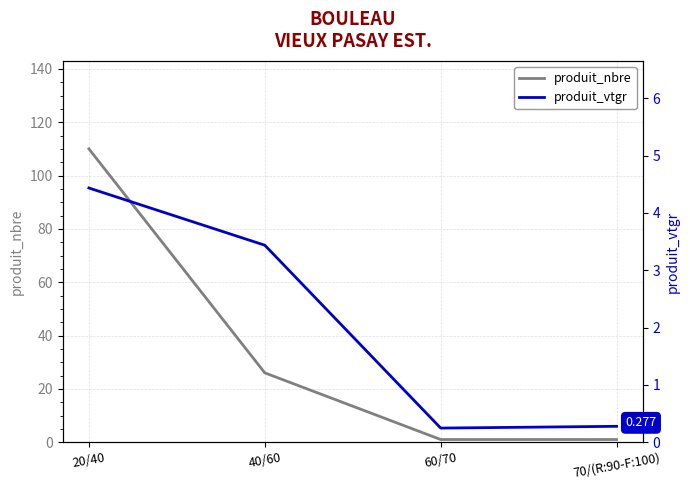

What is the maximum value for produit_nbre?

110